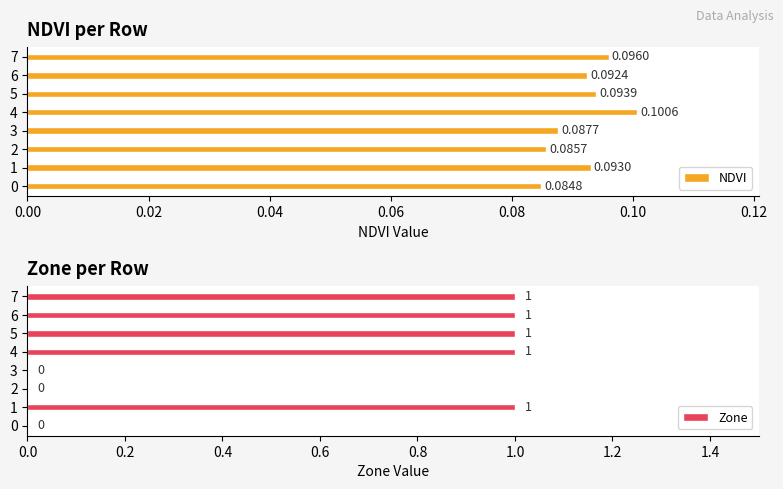

How many bars are there in total?

16